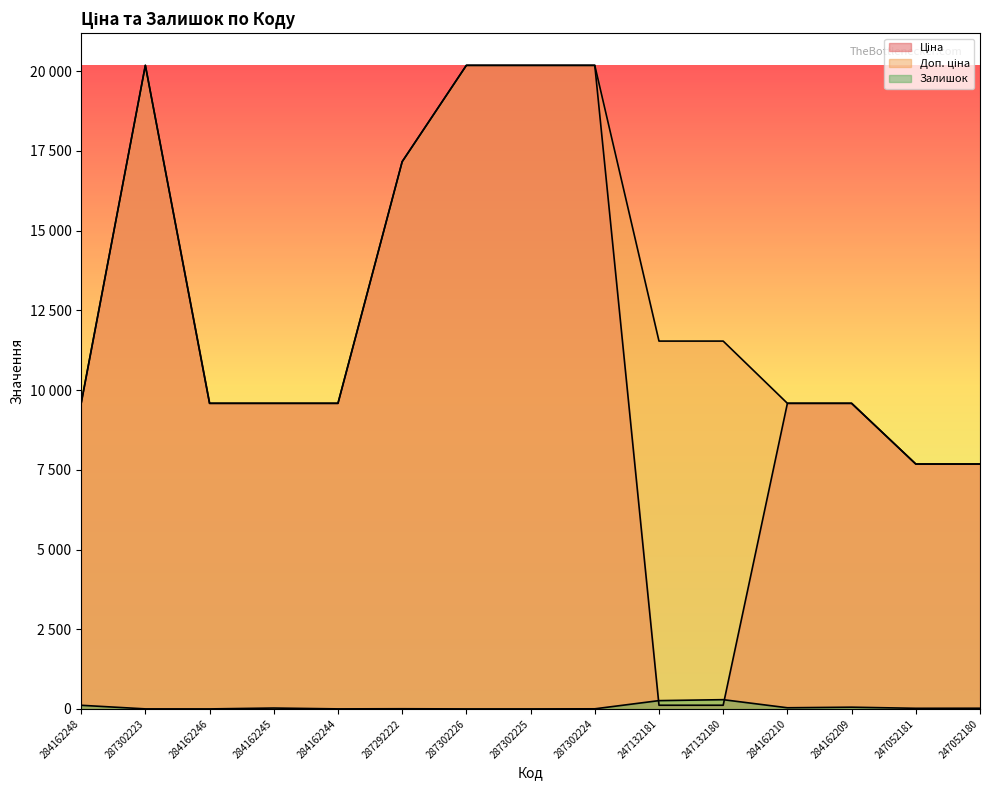

Which series has the largest range (max minus min)?

Ціна